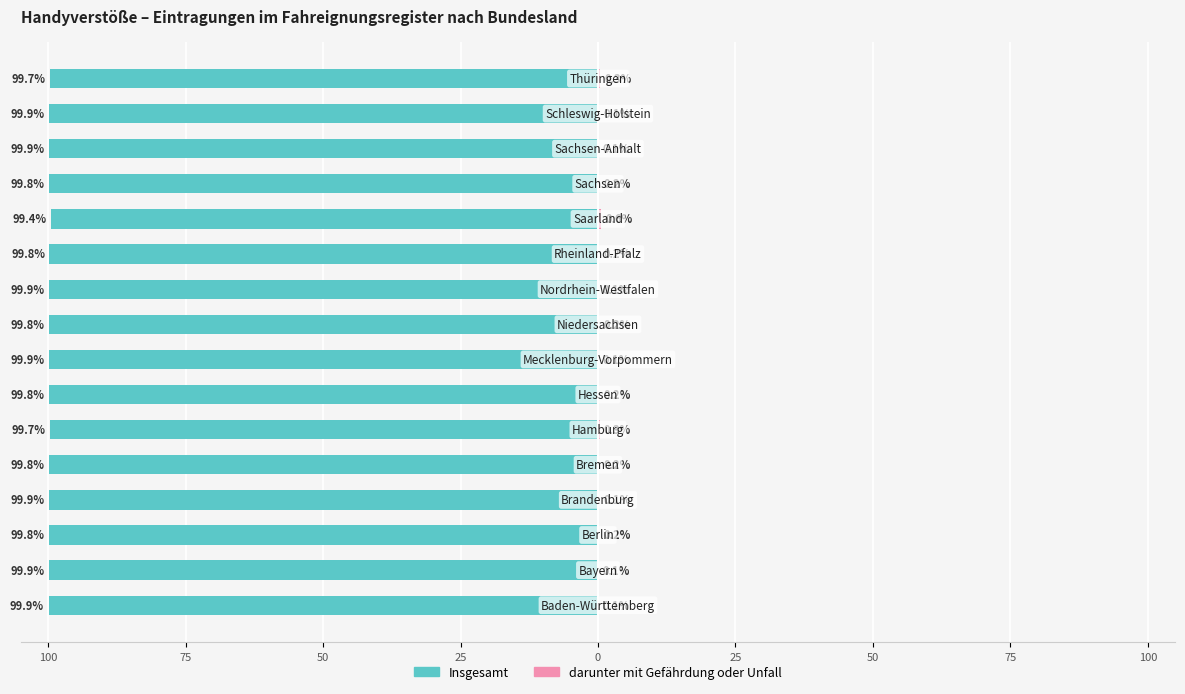

What is the total value across all series at 100?

-99.8